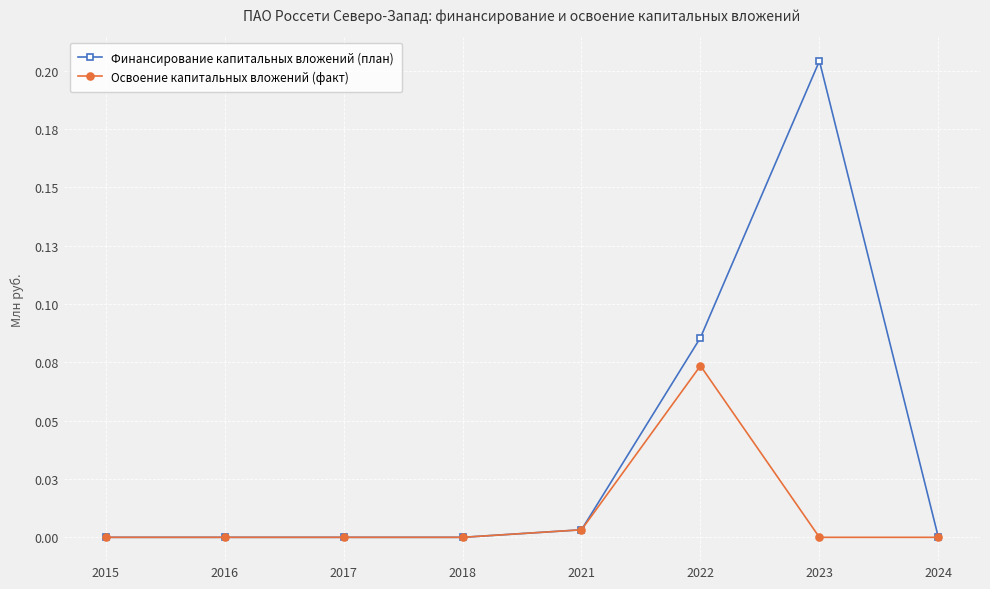

What are all the series names shown in the legend?

Финансирование капитальных вложений (план), Освоение капитальных вложений (факт)